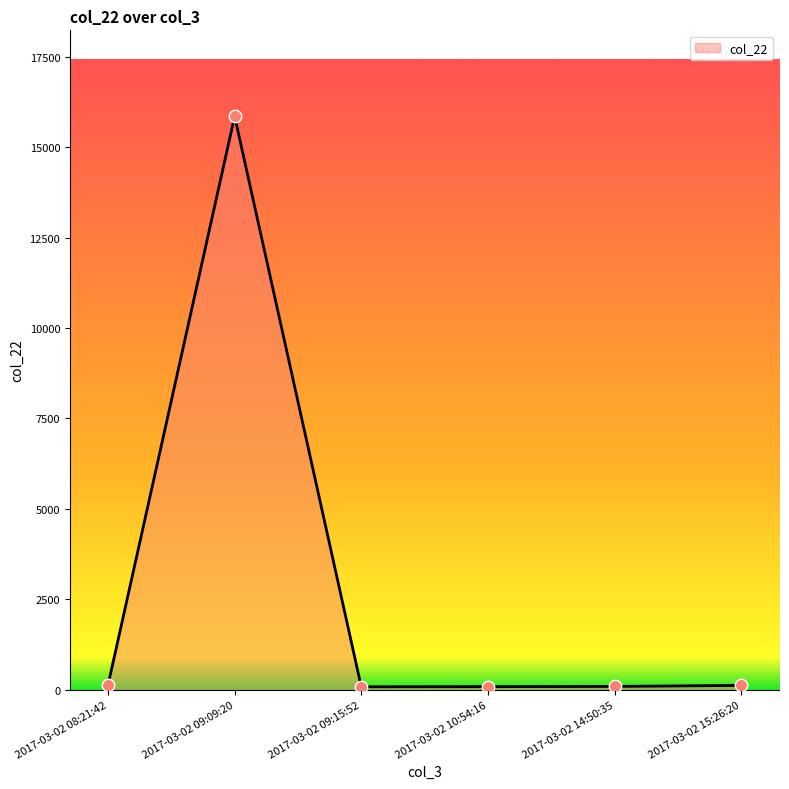

What is the change in value from 2017-03-02 10:54:16 to 2017-03-02 15:26:20?

+34